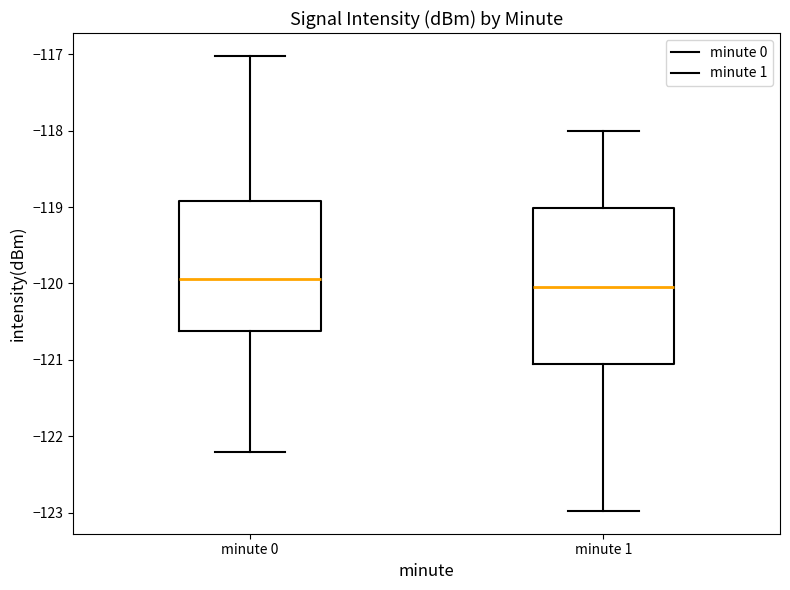

Comparing the boxes themselves (not the whiskers), which one is the tallest?

minute 1